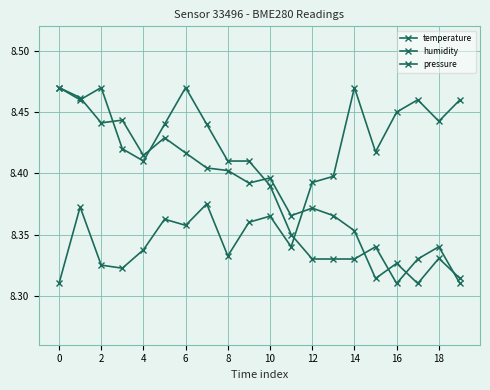

What is the label of the 1st point from the right?

19